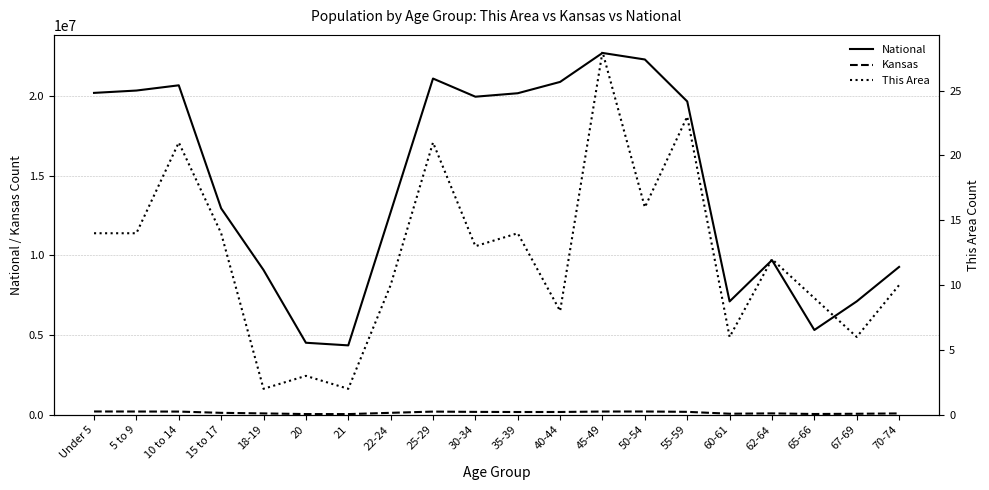

What is the label of the 11th point from the left?

35-39